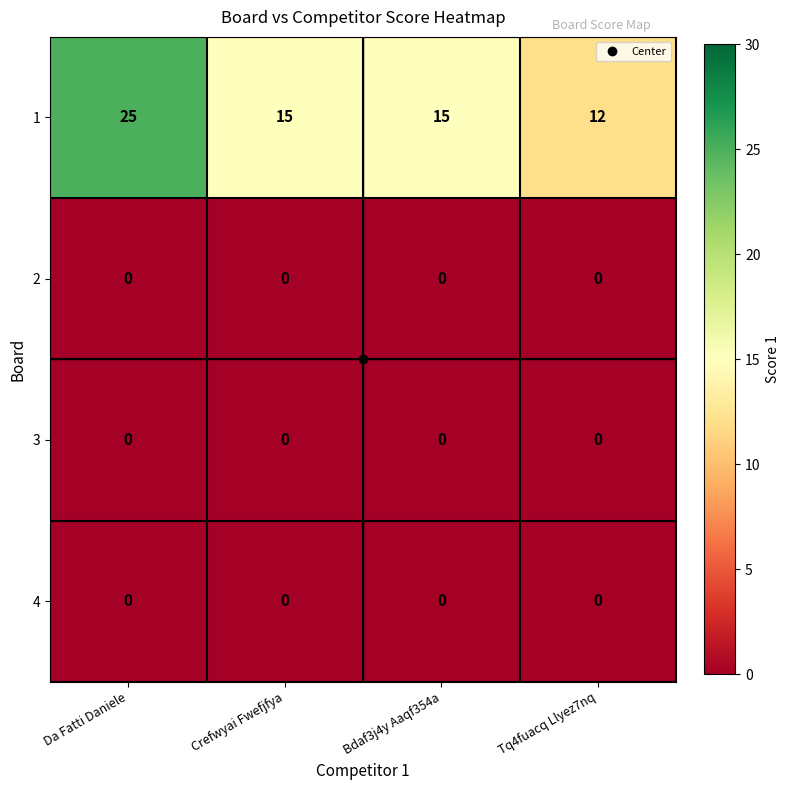

What is the difference between the maximum and second lowest values in the 1 series?

10